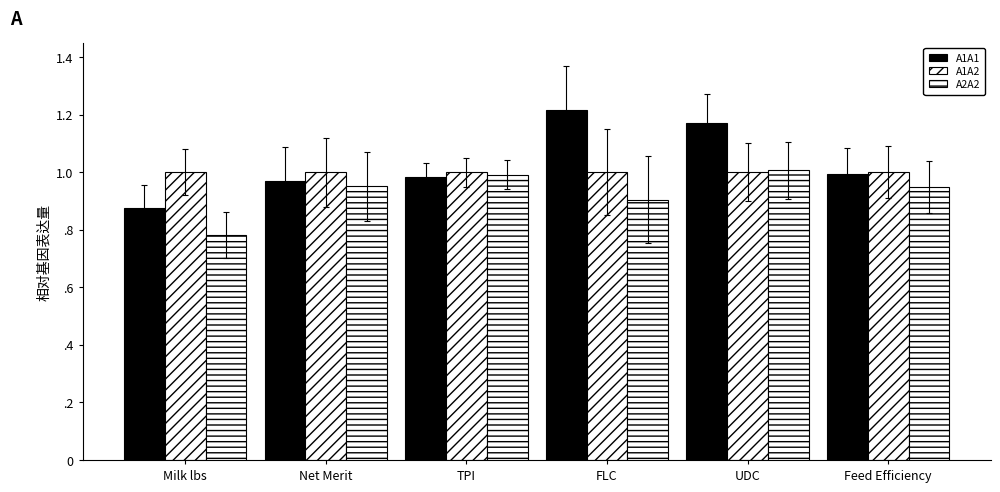

What is the maximum value for A2A2?

1.0